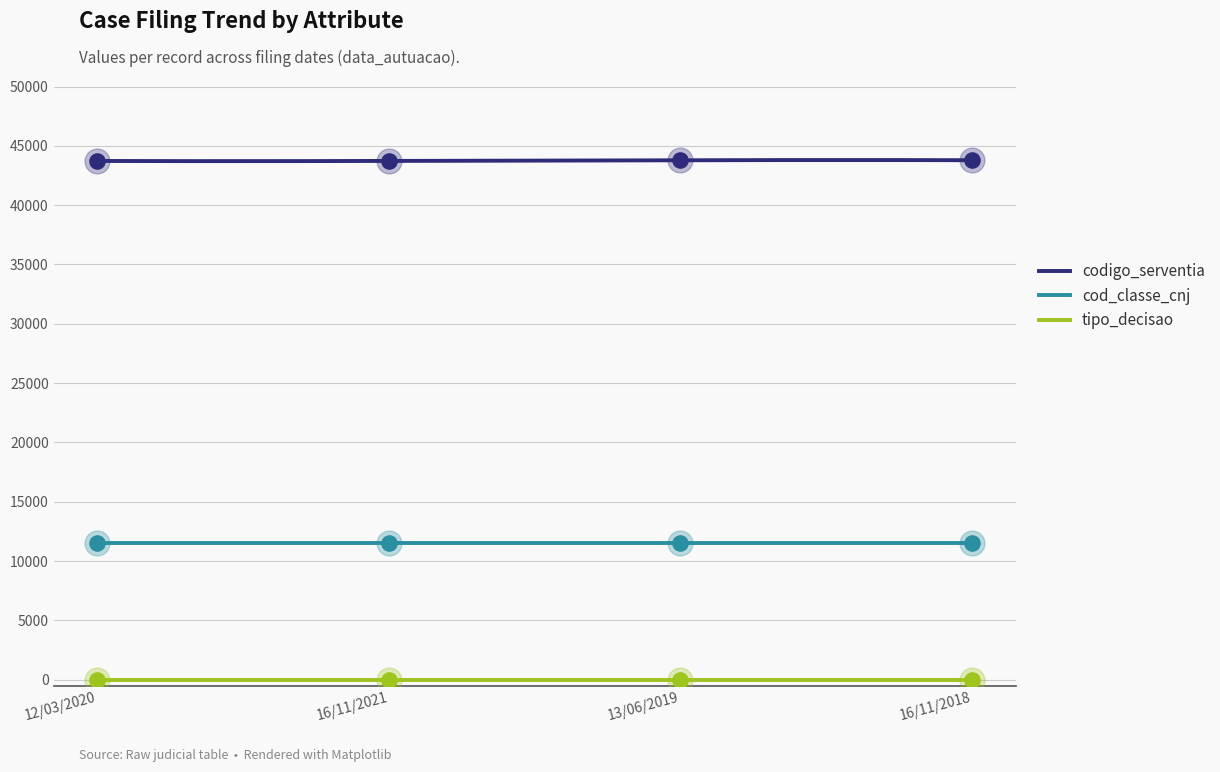

At how many categories does at least one series exceed 5786?

4